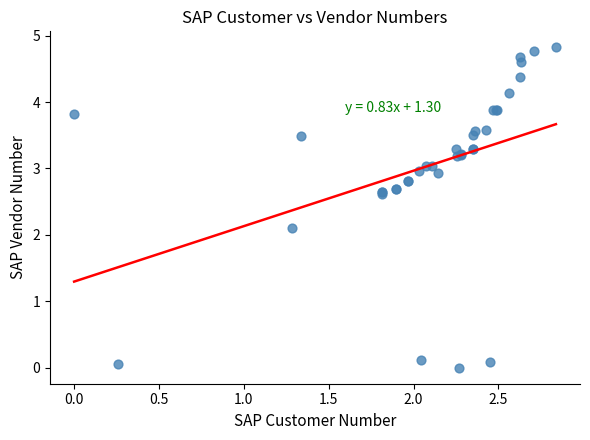

What Y value in the scatter plot is closest to 2?

2.1